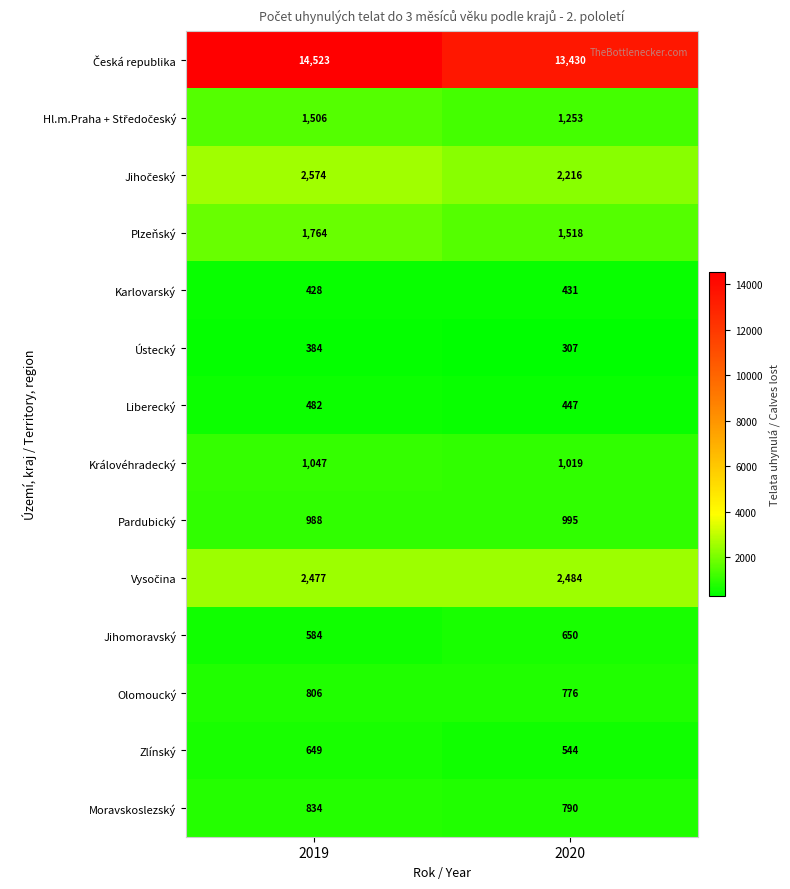

Rank the categories by Olomoucký value from highest to lowest.

2019, 2020